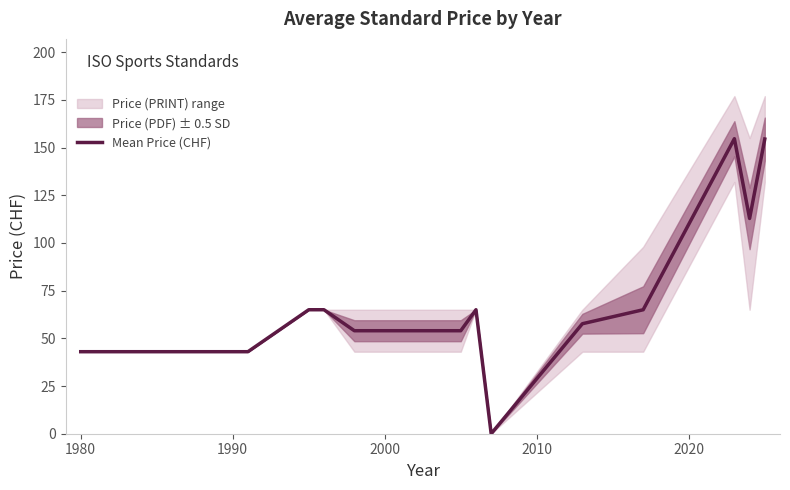

The value of Mean Price (CHF) at 1980 is 69.6. True or false?

False